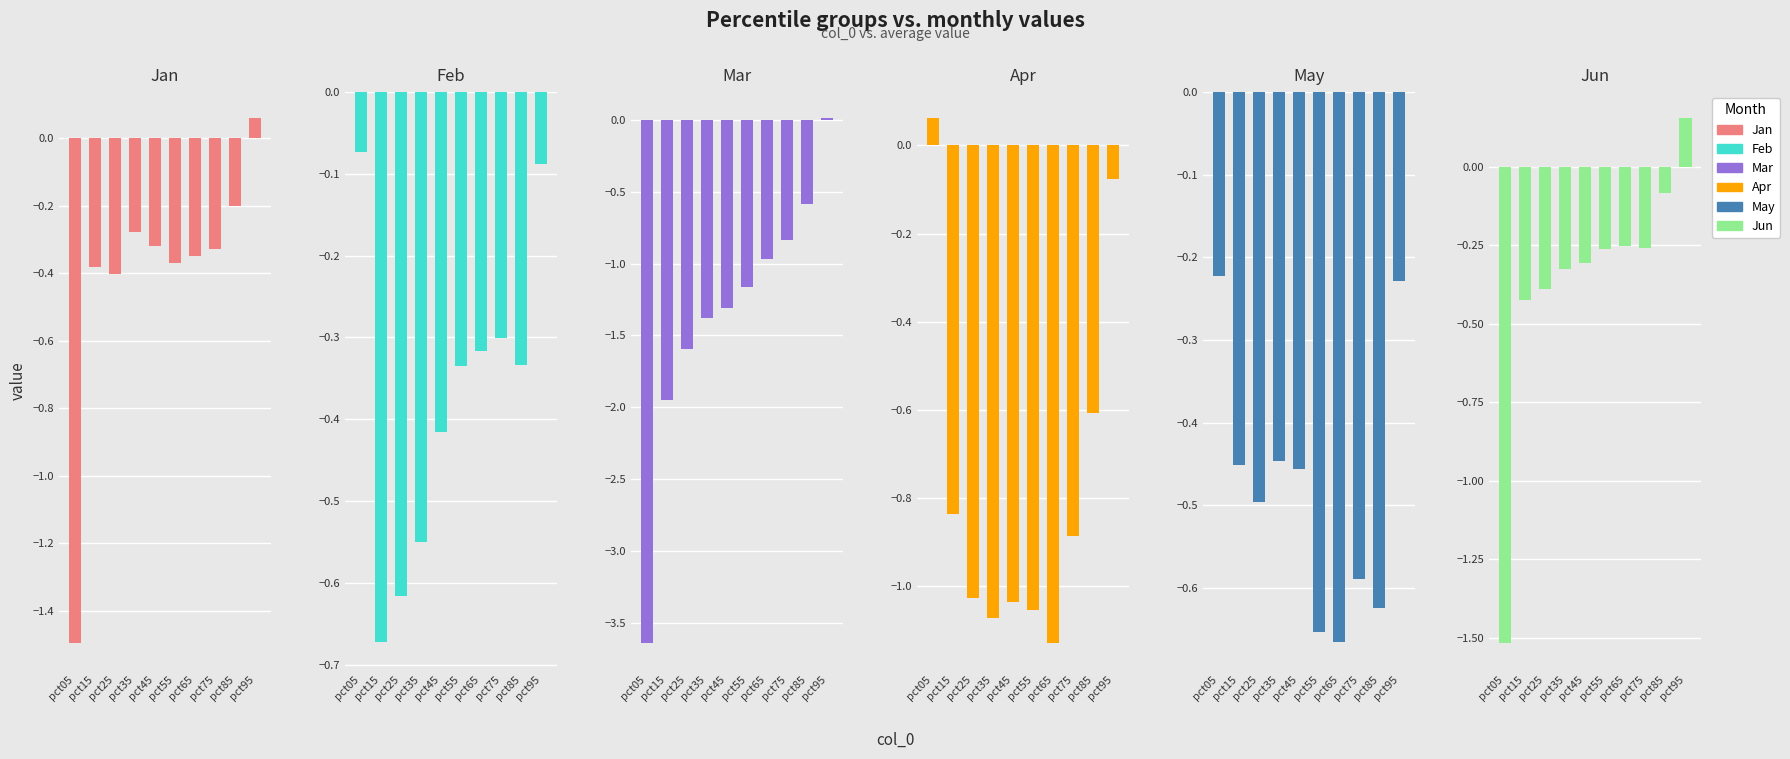

Reading right to left, what are all the values shown in this chart?

Jan: pct95=0.1	pct85=-0.2	pct75=-0.3	pct65=-0.3	pct55=-0.4	pct45=-0.3	pct35=-0.3	pct25=-0.4	pct15=-0.4	pct05=-1.5
Feb: pct95=-0.1	pct85=-0.3	pct75=-0.3	pct65=-0.3	pct55=-0.3	pct45=-0.4	pct35=-0.6	pct25=-0.6	pct15=-0.7	pct05=-0.1
Mar: pct95=0.0	pct85=-0.6	pct75=-0.8	pct65=-1.0	pct55=-1.2	pct45=-1.3	pct35=-1.4	pct25=-1.6	pct15=-1.9	pct05=-3.6
Apr: pct95=-0.1	pct85=-0.6	pct75=-0.9	pct65=-1.1	pct55=-1.1	pct45=-1.0	pct35=-1.1	pct25=-1.0	pct15=-0.8	pct05=0.1
May: pct95=-0.2	pct85=-0.6	pct75=-0.6	pct65=-0.7	pct55=-0.7	pct45=-0.5	pct35=-0.4	pct25=-0.5	pct15=-0.5	pct05=-0.2
Jun: pct95=0.2	pct85=-0.1	pct75=-0.3	pct65=-0.3	pct55=-0.3	pct45=-0.3	pct35=-0.3	pct25=-0.4	pct15=-0.4	pct05=-1.5